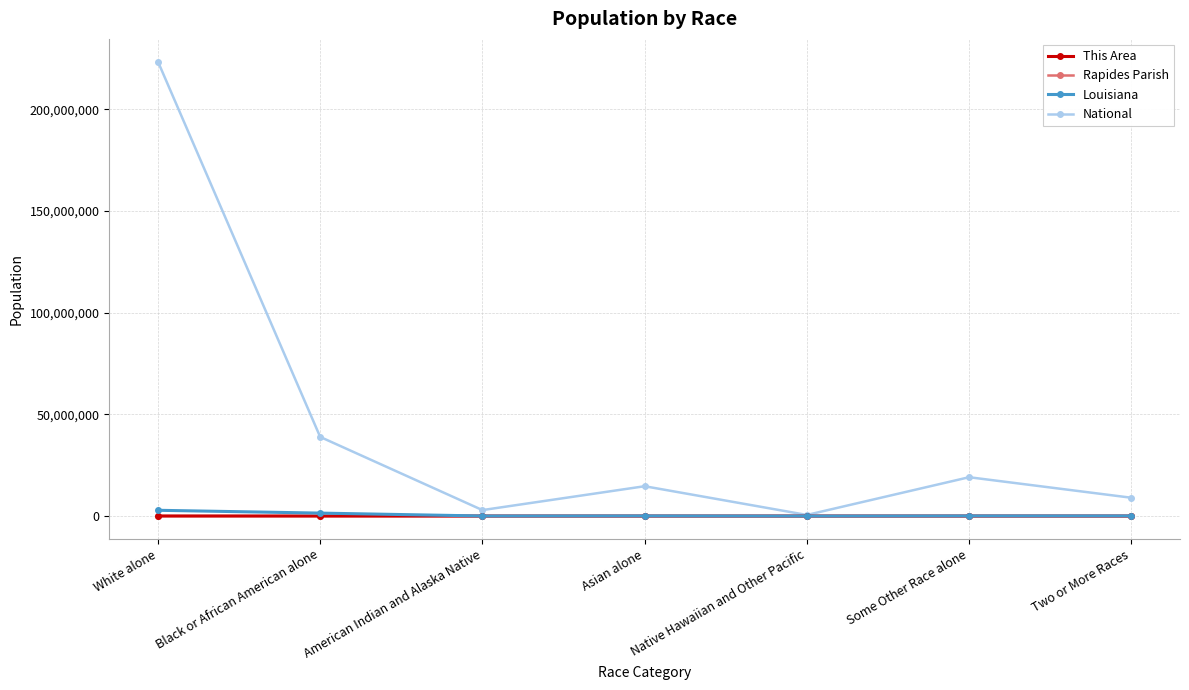

What is the highest value of the National series?

223553265